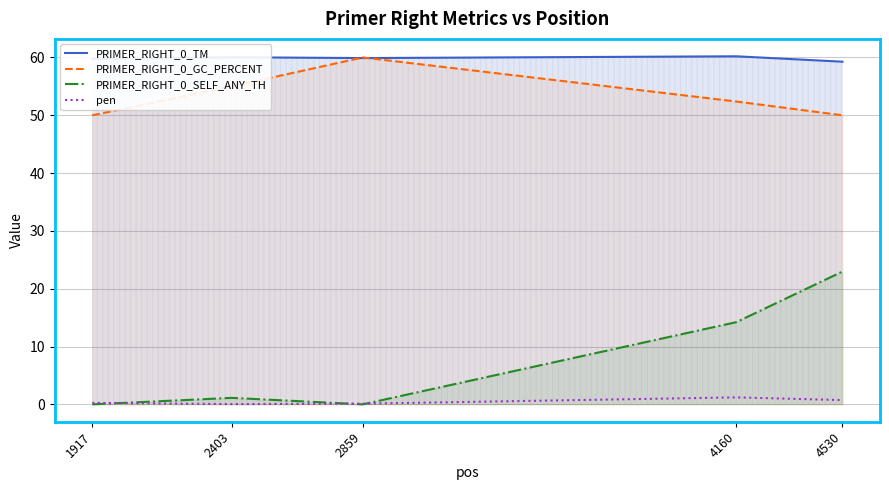

At 4530, list the series in order from smallest to largest.

pen, PRIMER_RIGHT_0_SELF_ANY_TH, PRIMER_RIGHT_0_GC_PERCENT, PRIMER_RIGHT_0_TM